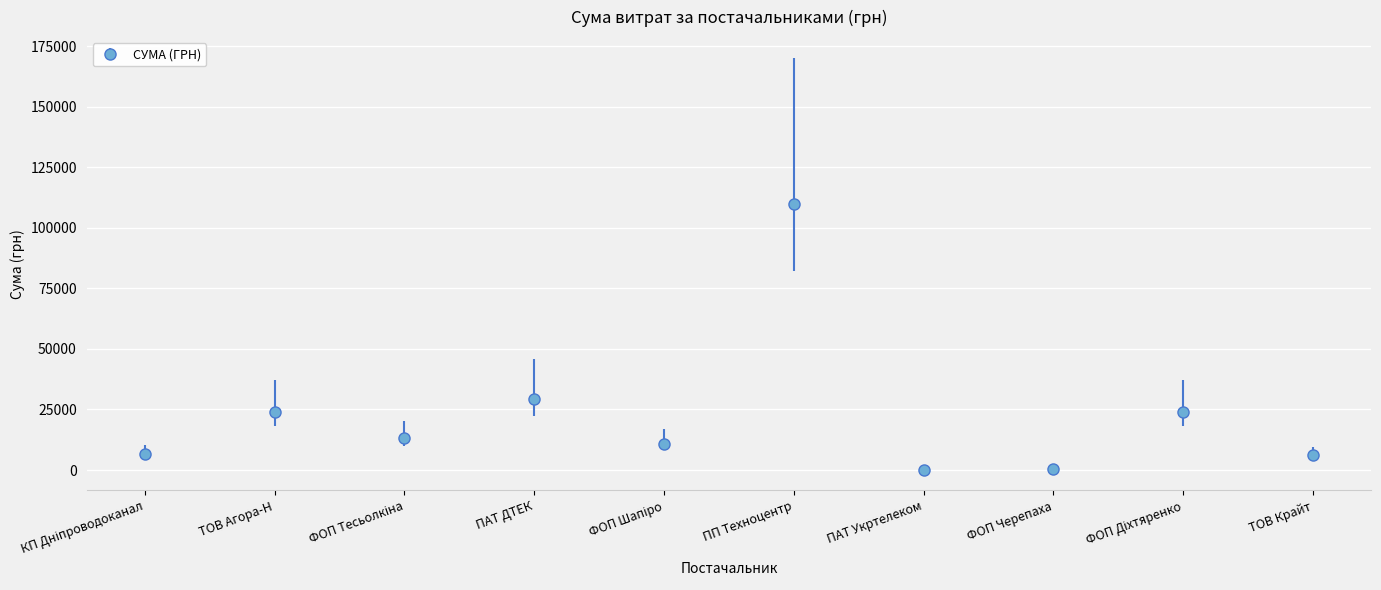

Does the chart have visible grid lines?

Yes